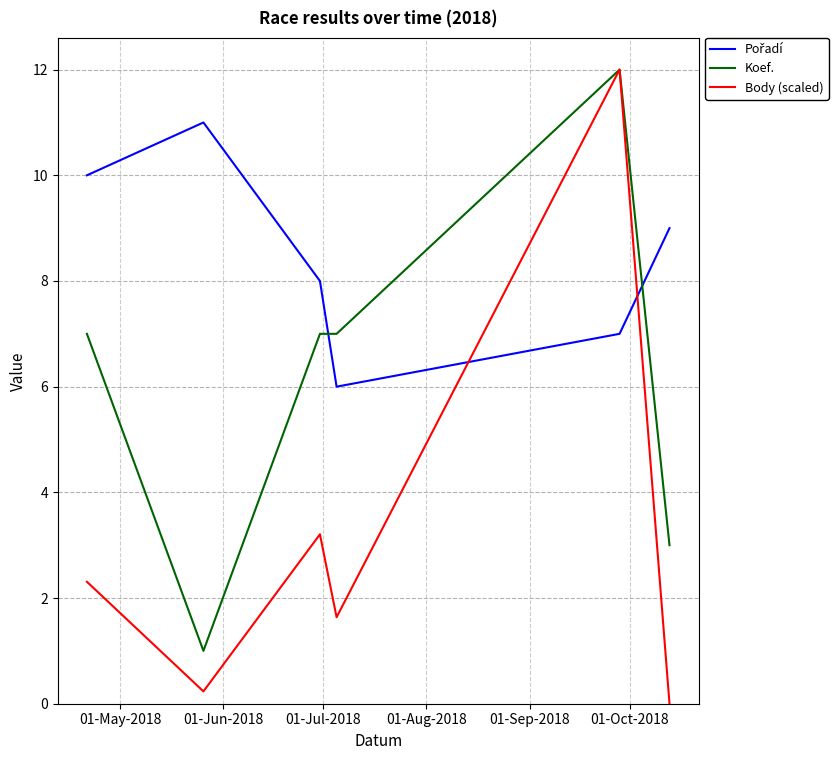

What is the maximum value for Koef.?

12.0